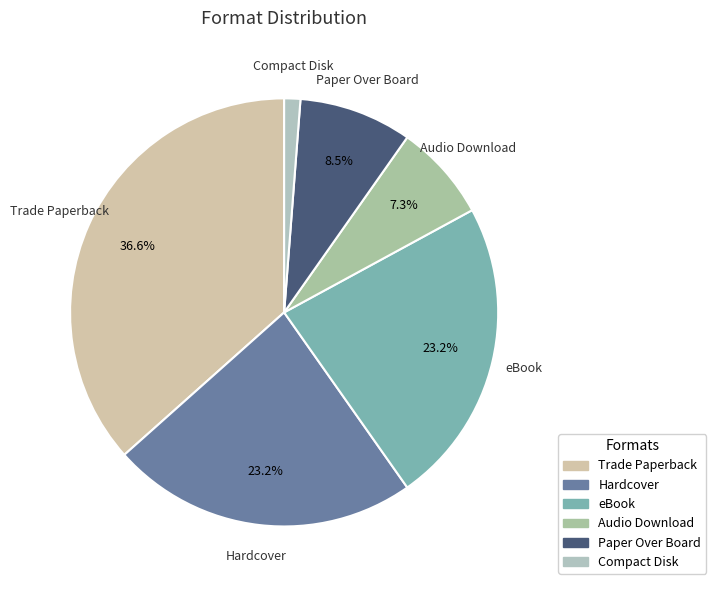

Is there any slice that represents more than half of the pie?

No